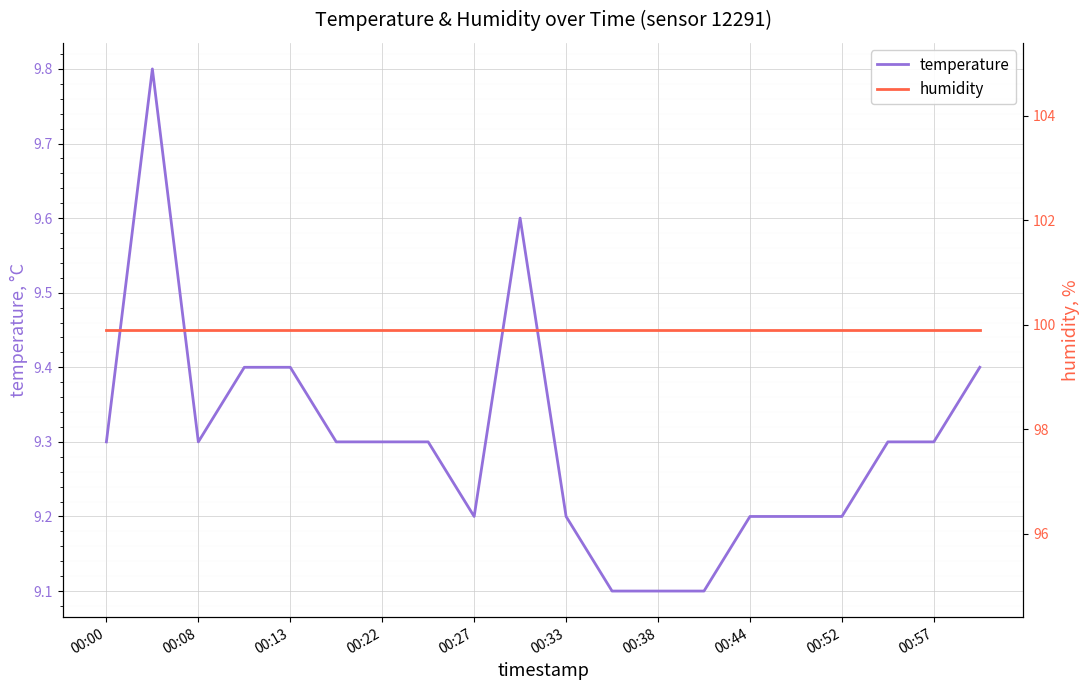

How many temperature values are between 9 and 10?

20